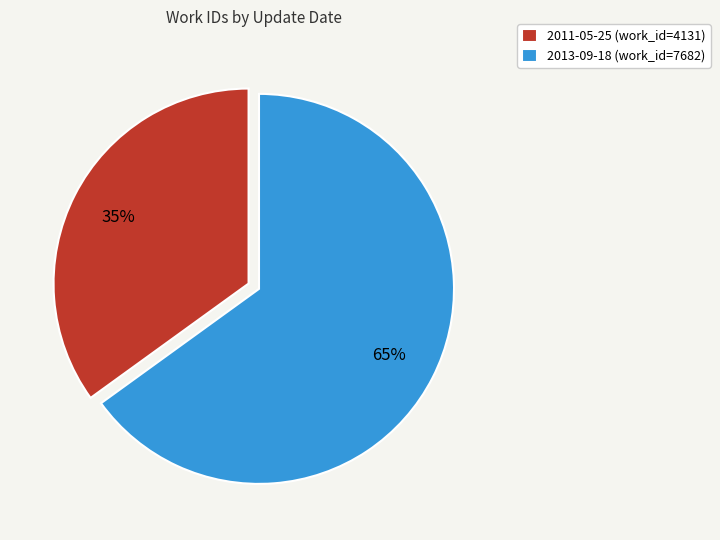

To the nearest percent, what is the combined percentage of 2011-05-25 and 2013-09-18?

100%